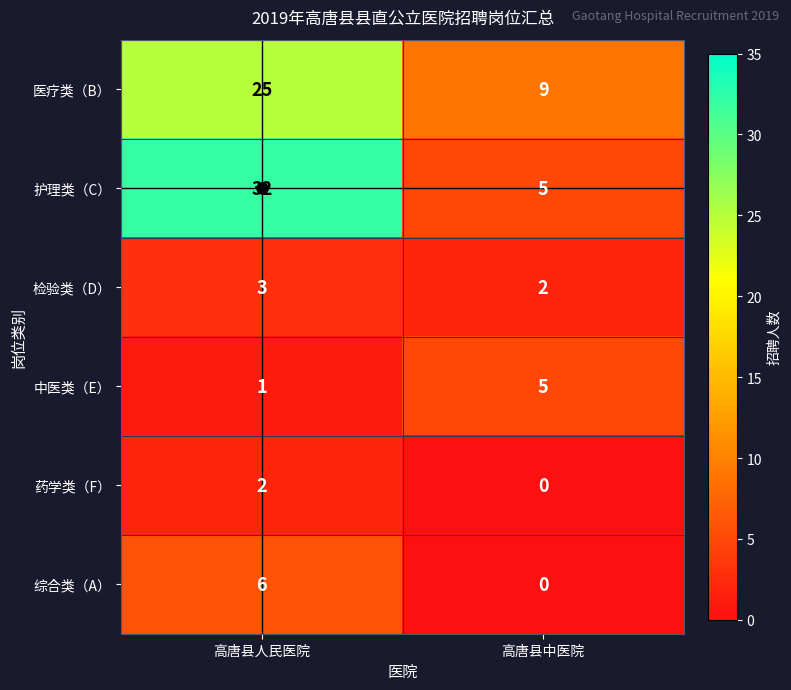

List the series in order of their peak value, highest first.

护理类（C）, 医疗类（B）, 综合类（A）, 中医类（E）, 检验类（D）, 药学类（F）